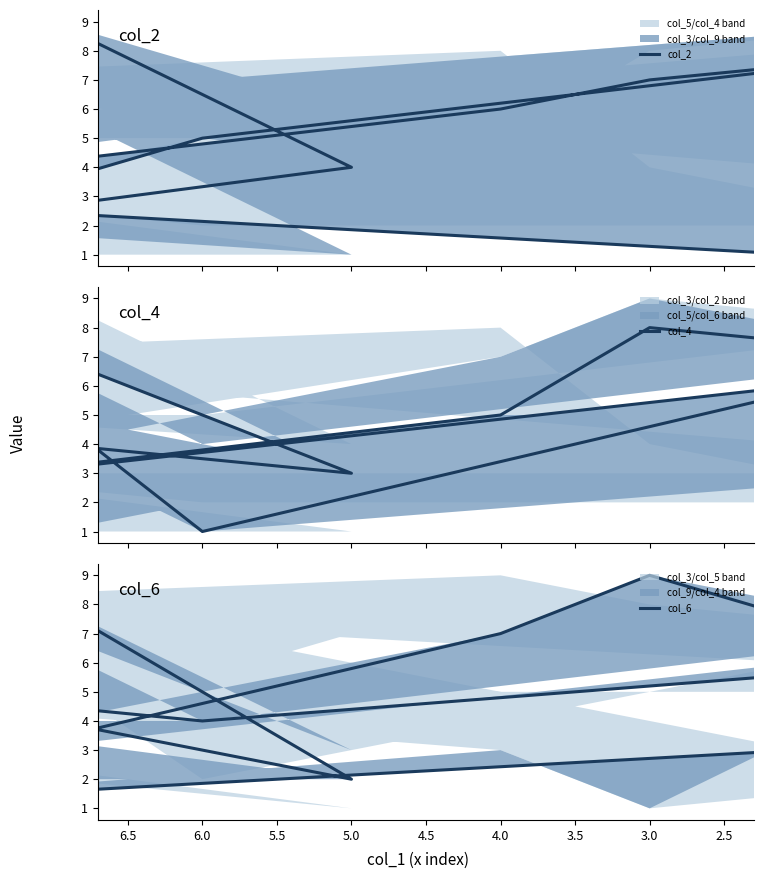

Where do col_4 and col_6 first cross each other?

2.0 and 2.5